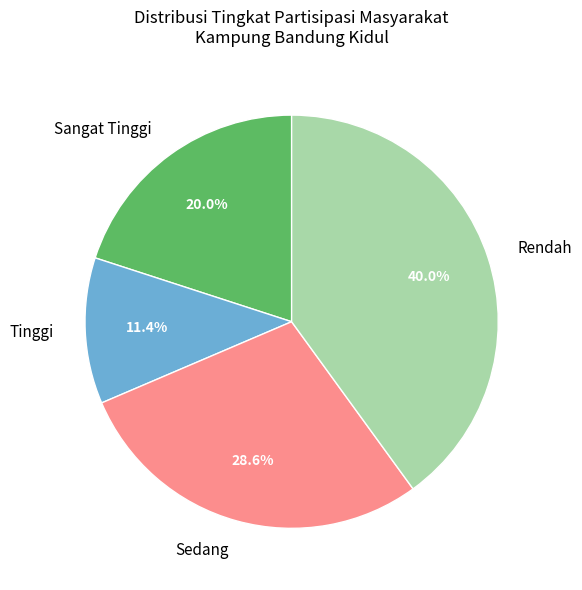

Is it true that Tinggi is 27% of the pie?

False